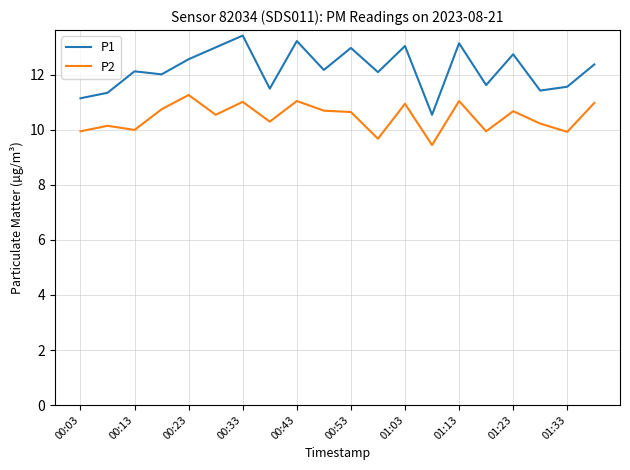

What is the greatest value displayed?

13.4